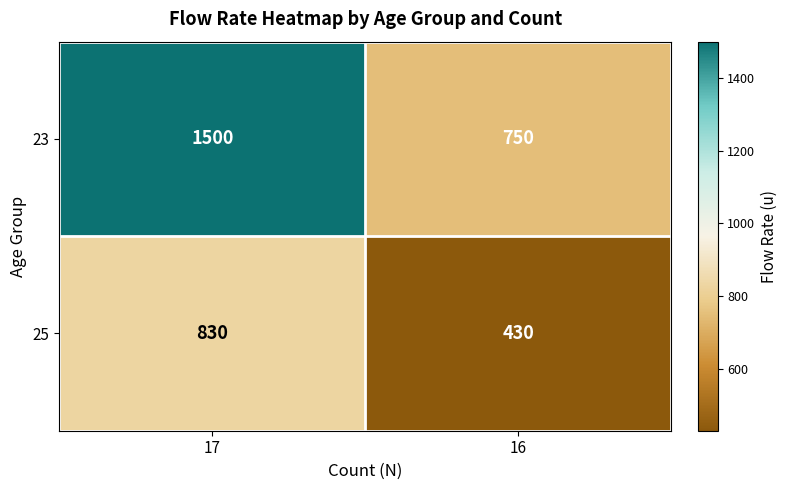

What is the total value across all series at 16?

1180